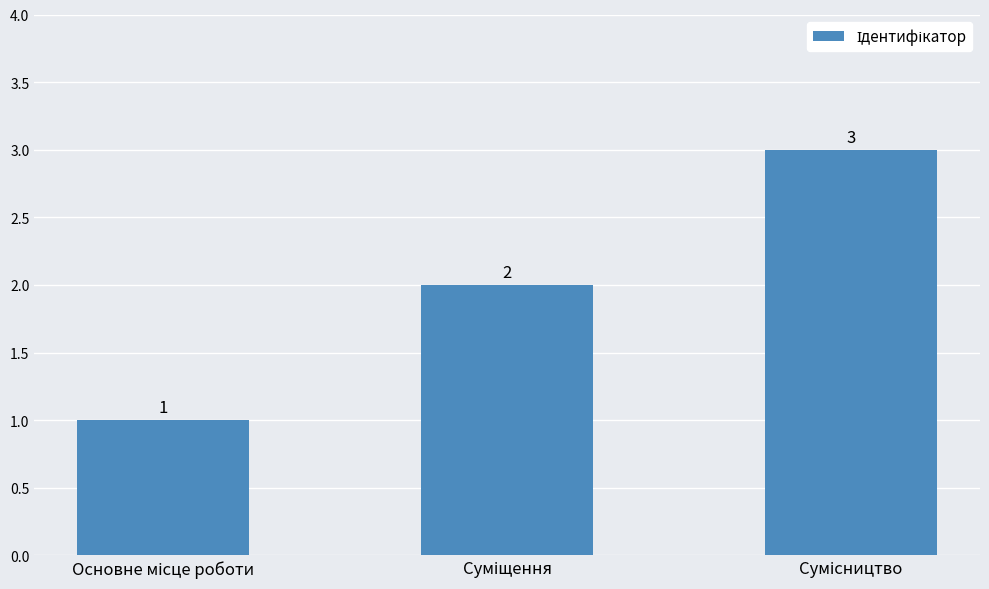

What is the maximum value shown in the chart?

3